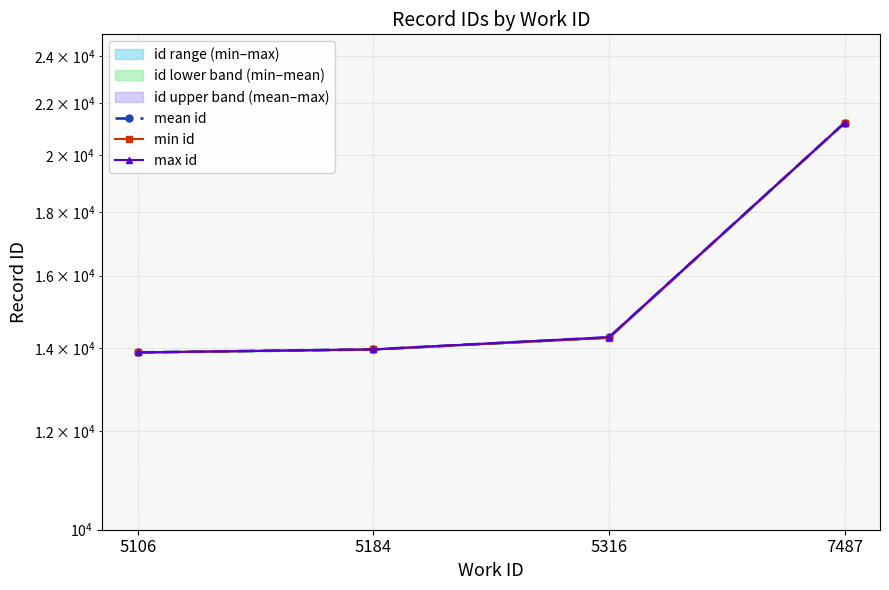

Where is min id nearest to the value 17554?

5316